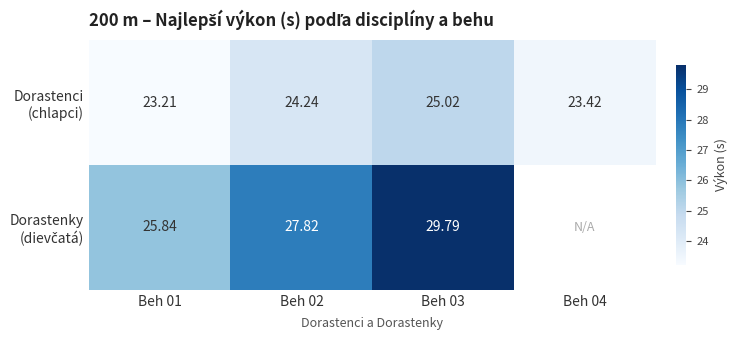

The Dorastenky (dievčatá) series shows 27.8 at Beh 02. True or false?

True